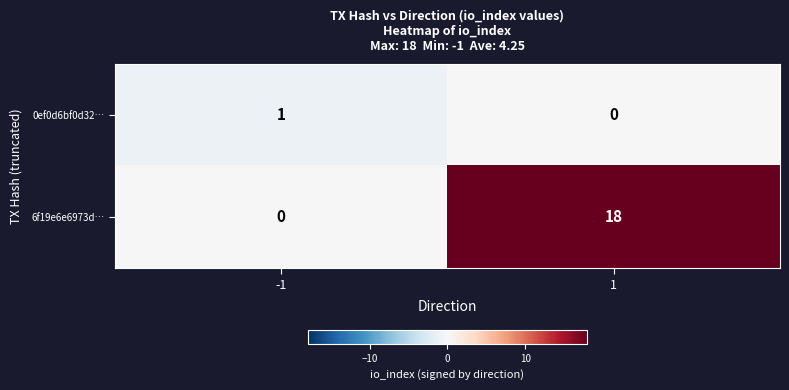

What is the difference between the 6f19e6e6973d… values at 1 and -1?

18